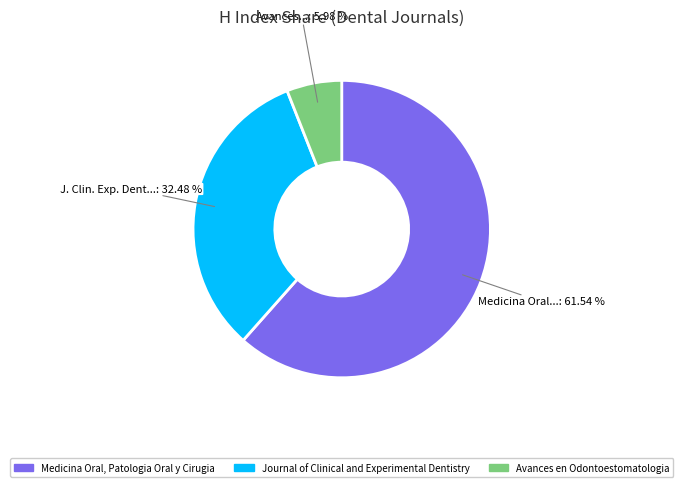

Combined, do Medicina Oral, Patologia Oral y Cirugia and Avances en Odontoestomatologia account for over 50%?

Yes